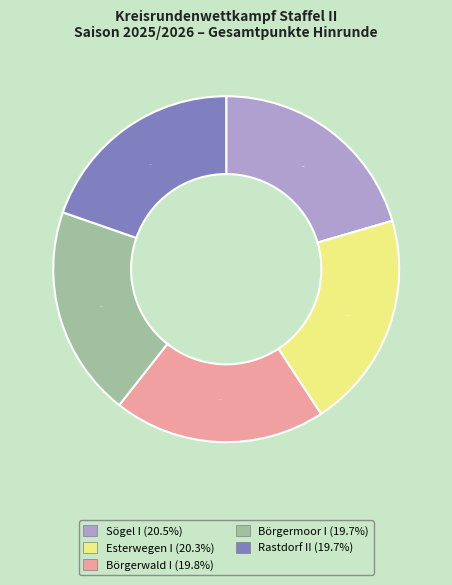

Is the sum of Börgermoor I (19.7%) and Esterwegen I (20.3%) greater than half?

No